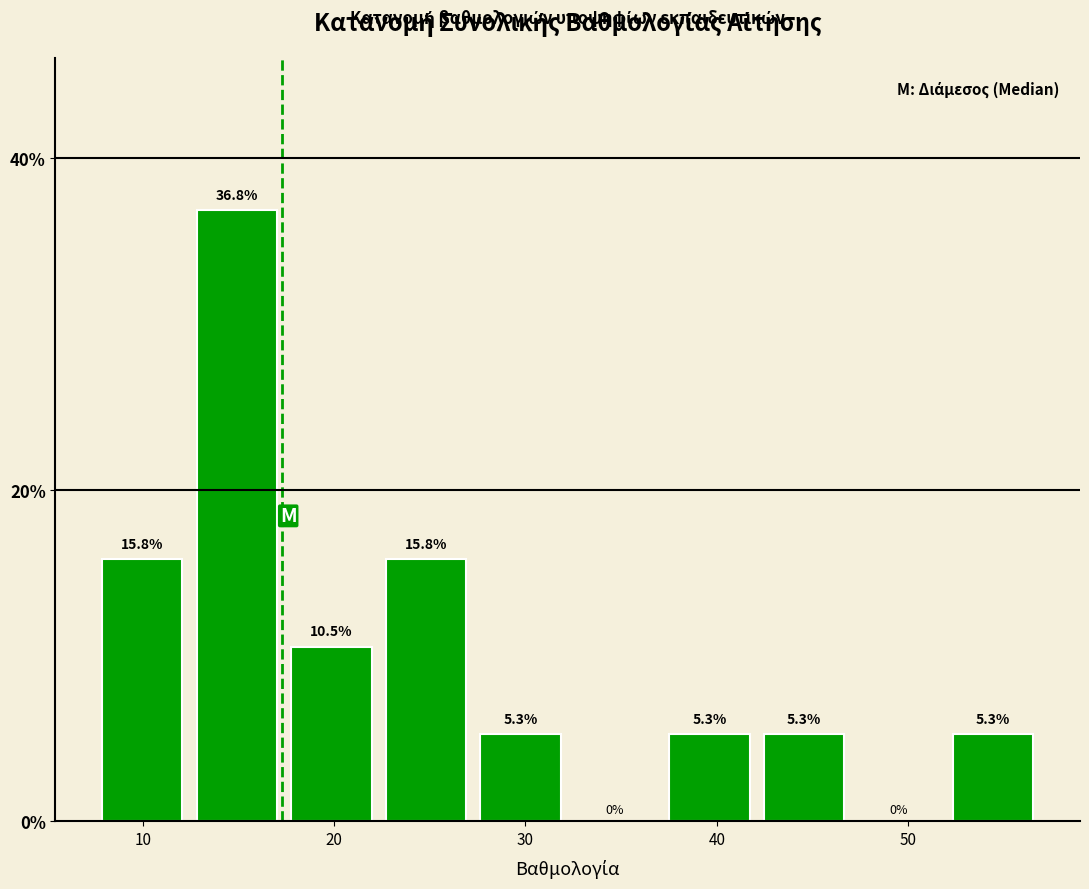

What is the height of the bar covering 12 to 17 on the x-axis? The bar edges are not printed on the chart, so give them approximately, as read against the axis.

36.8